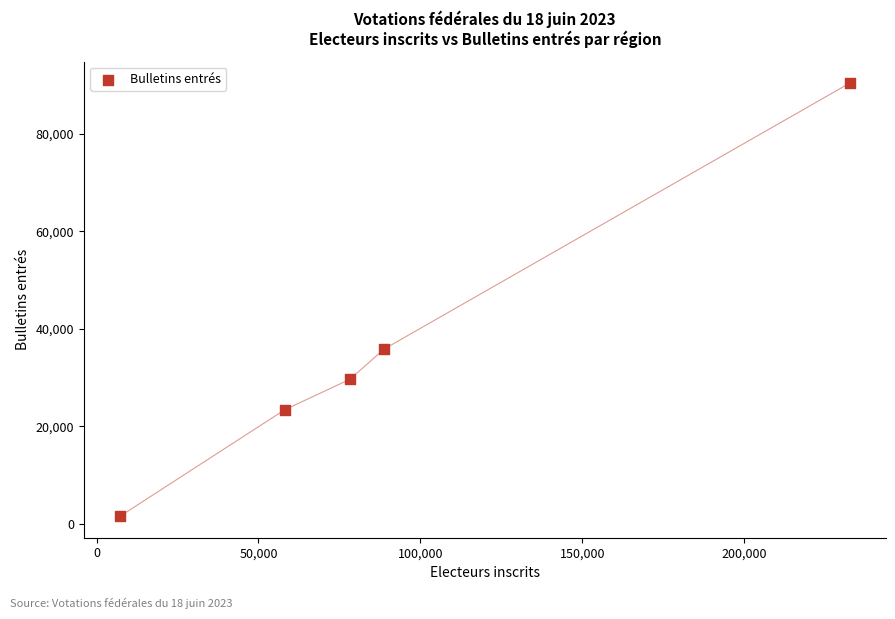

What Y value in the scatter plot is closest to 45963?

35804